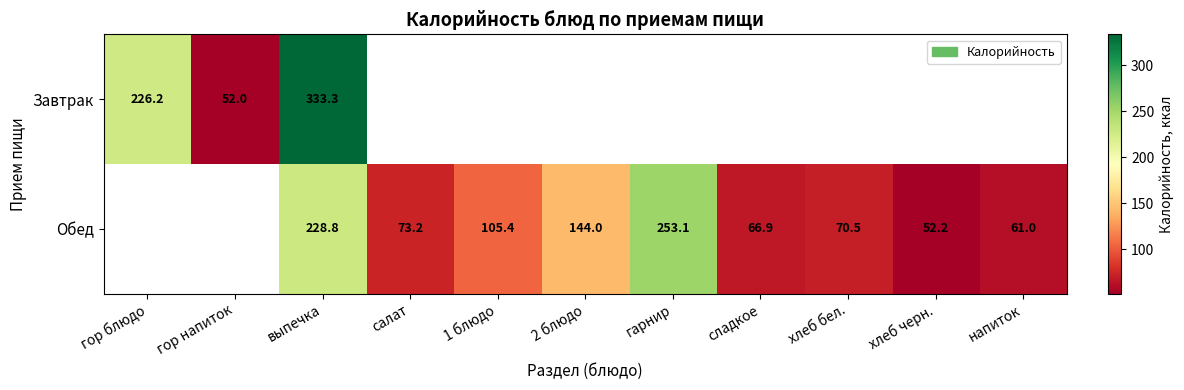

At which category is the sum across all series the highest?

выпечка